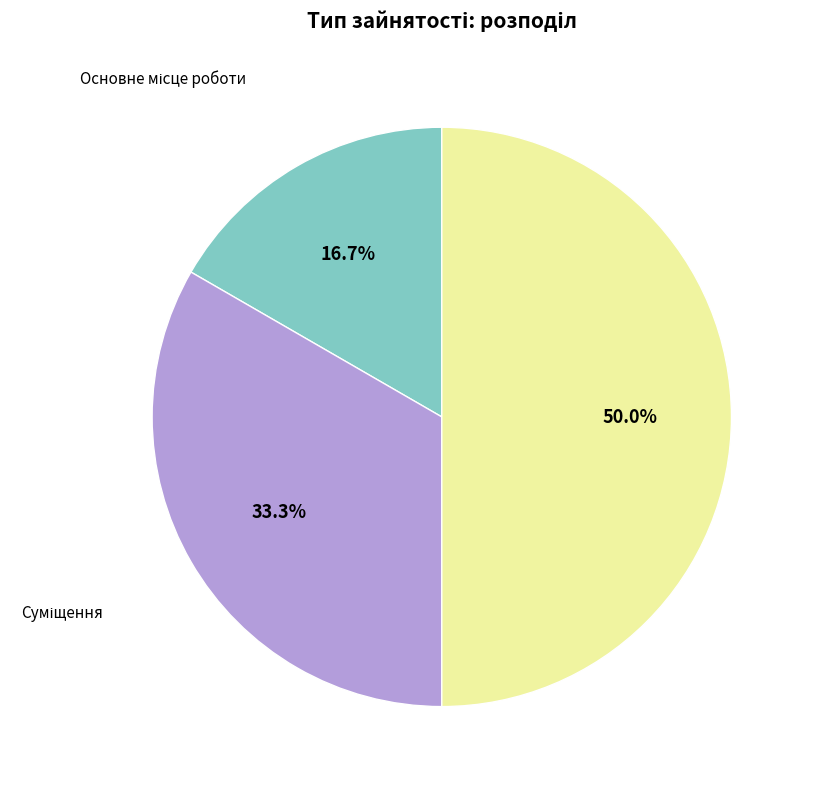

How many segments does this pie chart have?

3